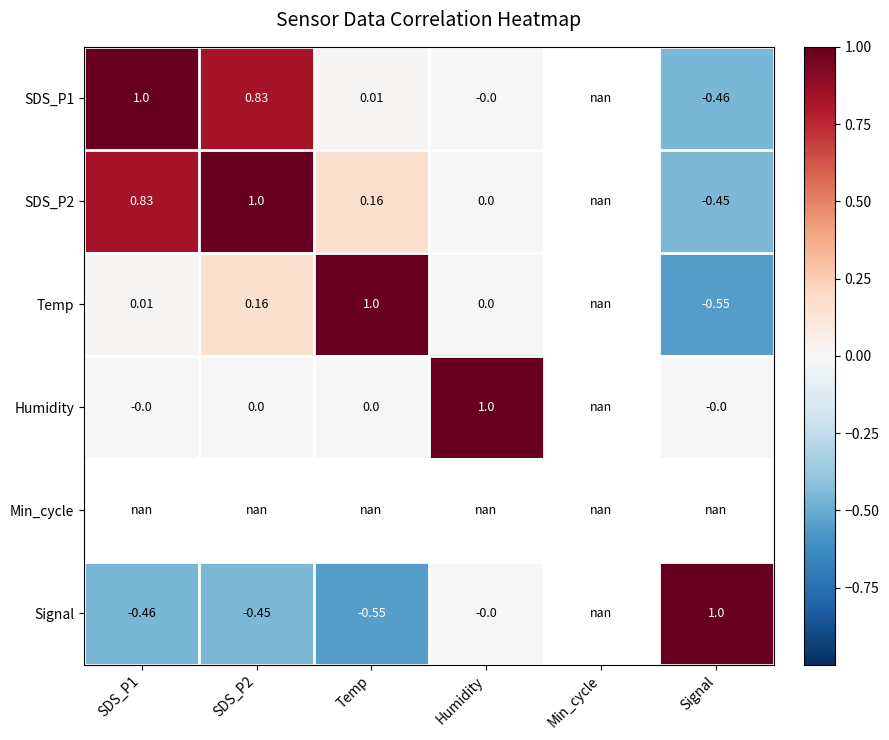

Which has a higher value, SDS_P2 or Temp?

SDS_P2